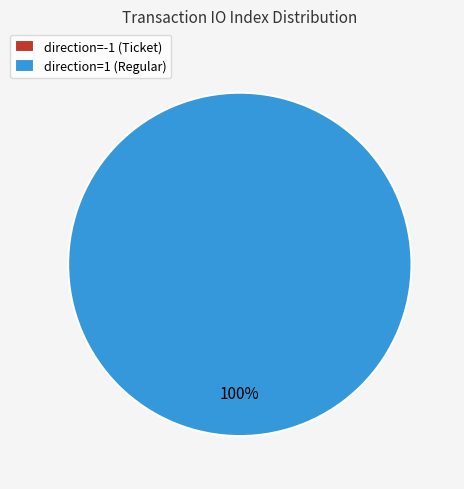

The direction=1 (Regular) slice represents 100% of the pie. True or false?

True